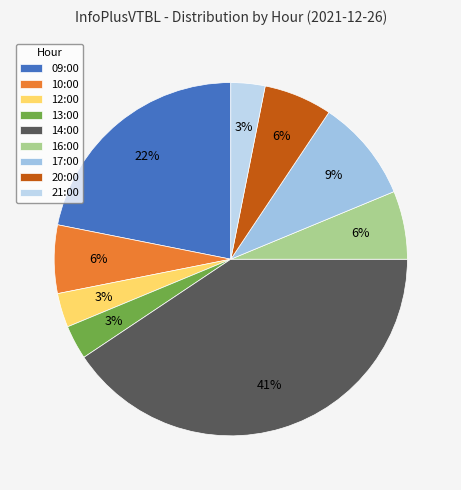

To the nearest percent, what is the difference between the largest and smallest slice percentages?

38%